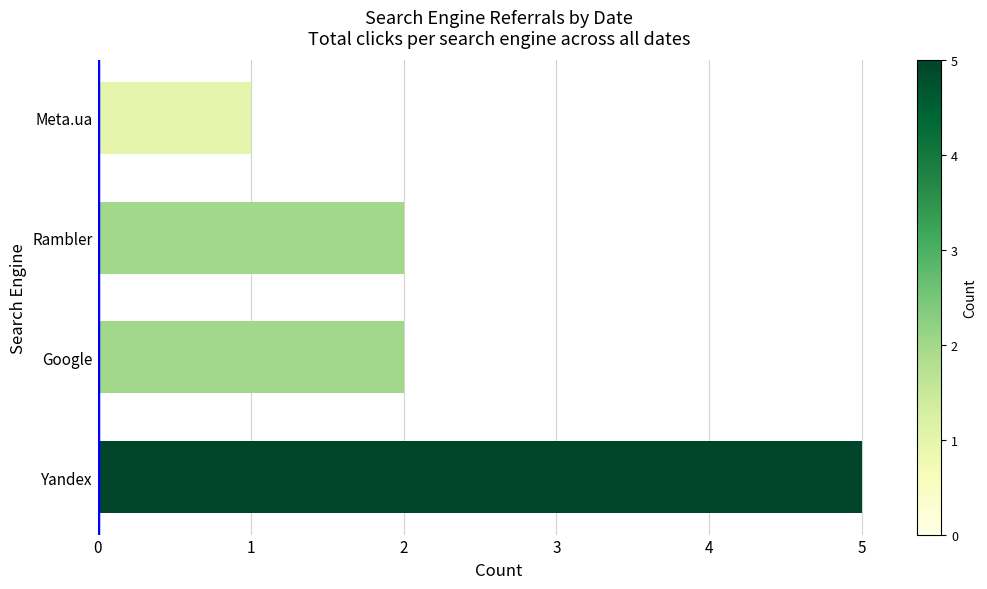

Is it true that the value at Yandex is 5?

True